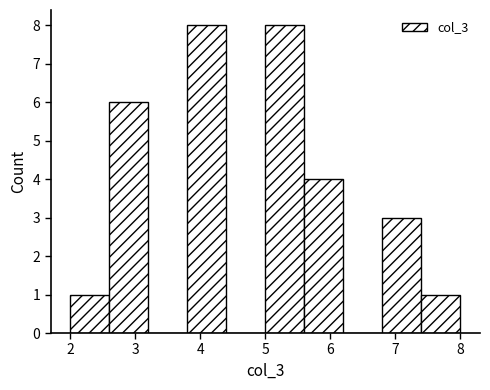

Reading left to right, list every bar in this chart as the range it spans on the x-axis followed by its height. The values are not printed on the chart, so give them approximately, as read against the axis.

2.0 to 2.6: 1
2.6 to 3.2: 6
3.2 to 3.8: 0
3.8 to 4.4: 8
4.4 to 5.0: 0
5.0 to 5.6: 8
5.6 to 6.2: 4
6.2 to 6.8: 0
6.8 to 7.4: 3
7.4 to 8.0: 1